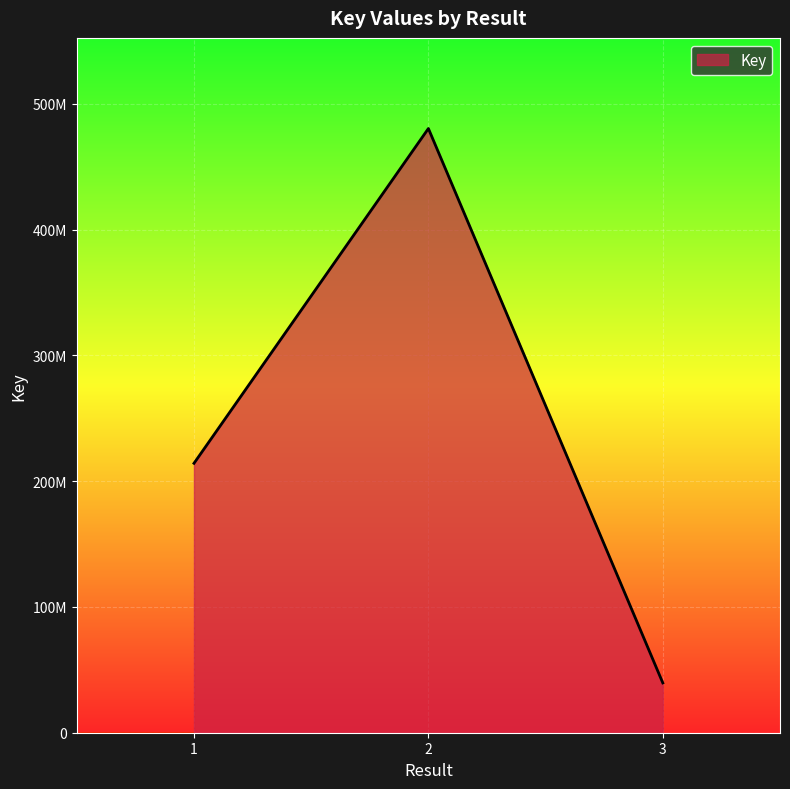

Between 1 and 2, which is larger?

2